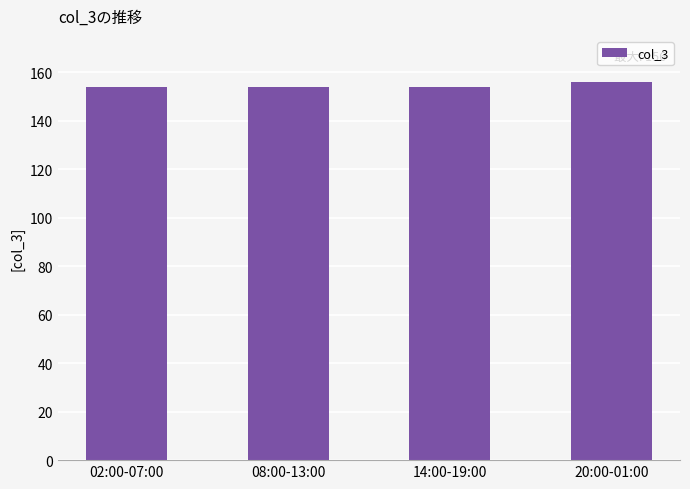

Reading left to right, extract all data points from this chart.

154	154	154	156